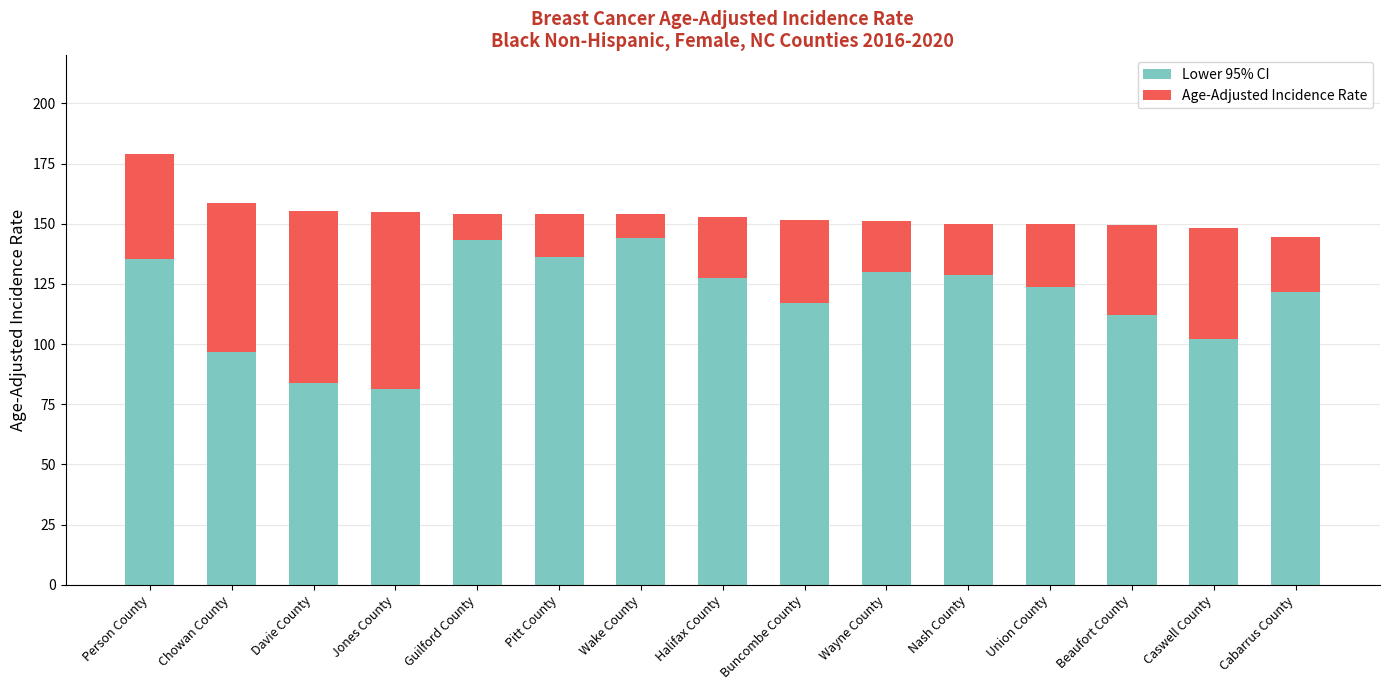

Are the bars grouped side by side (vs. stacked)?

No